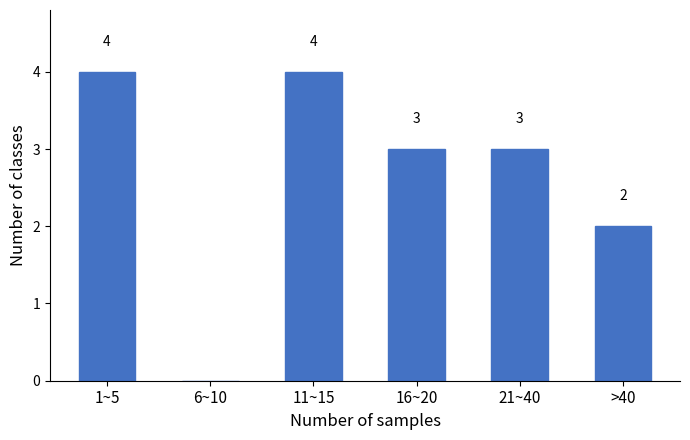

Reading left to right, list all the values displayed in this chart.

1~5=4	6~10=0	11~15=4	16~20=3	21~40=3	>40=2